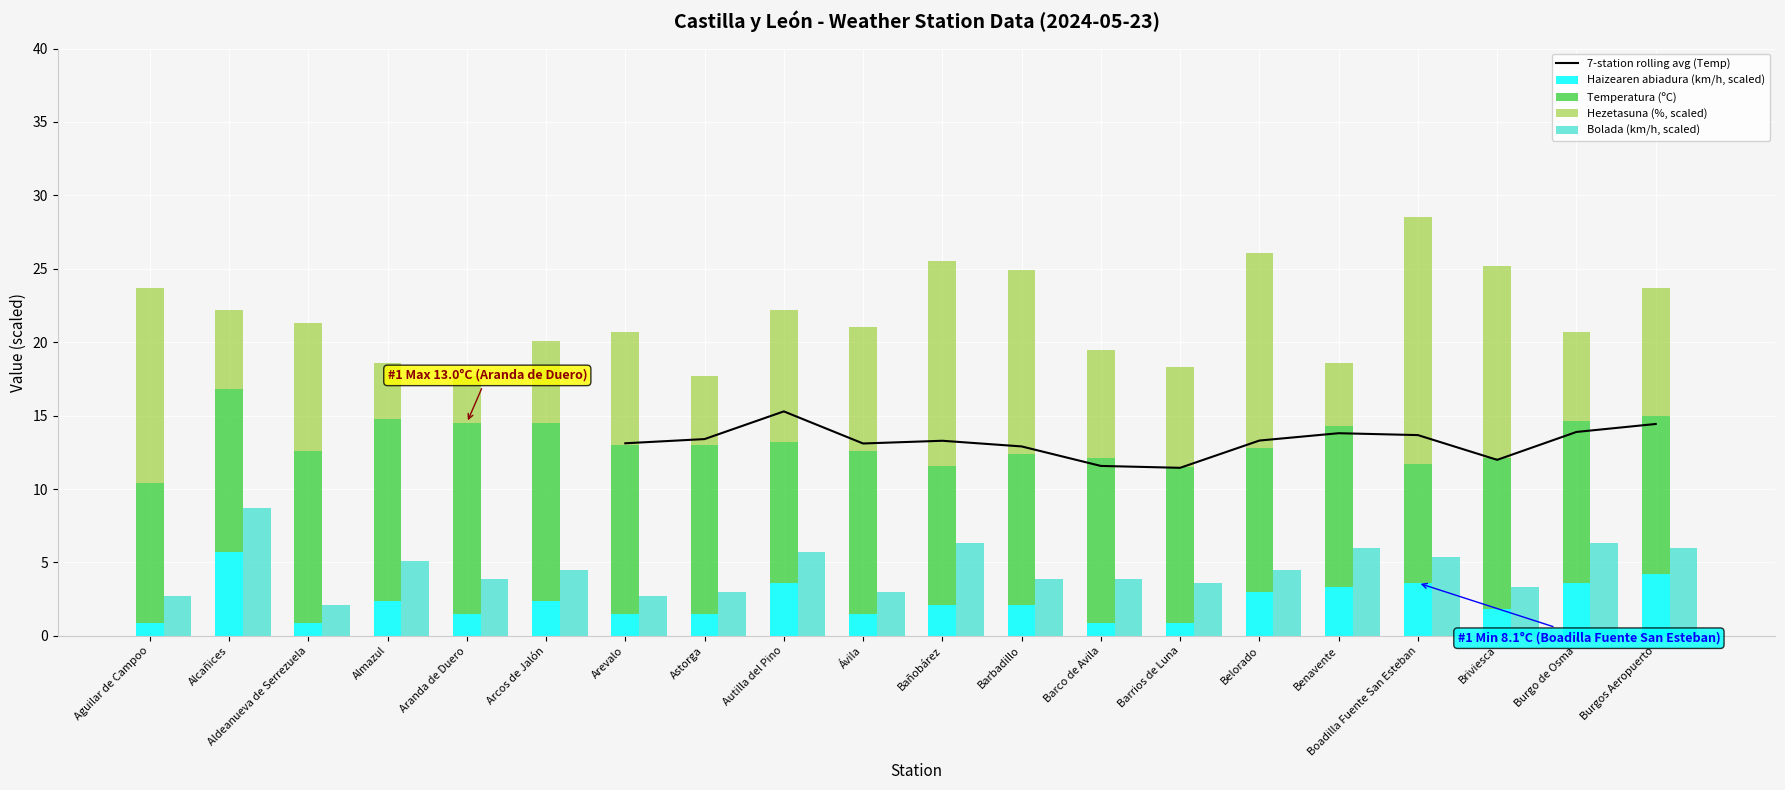

Which has a higher value, Barrios de Luna or Alcañices?

Alcañices